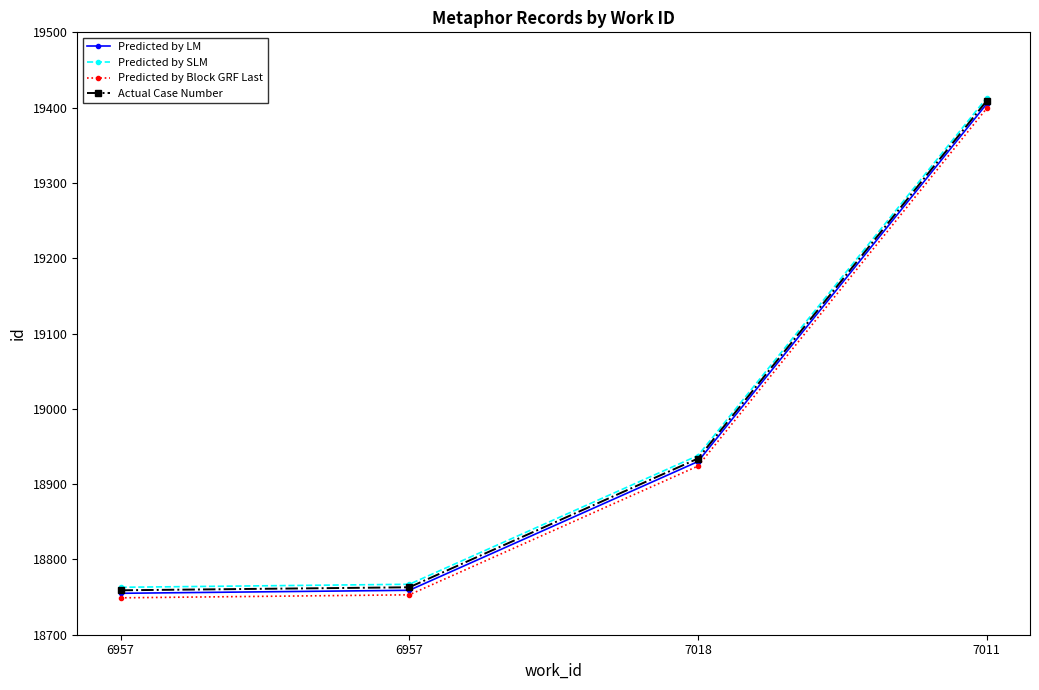

True or false: Predicted by LM and Predicted by SLM cross at least once.

False